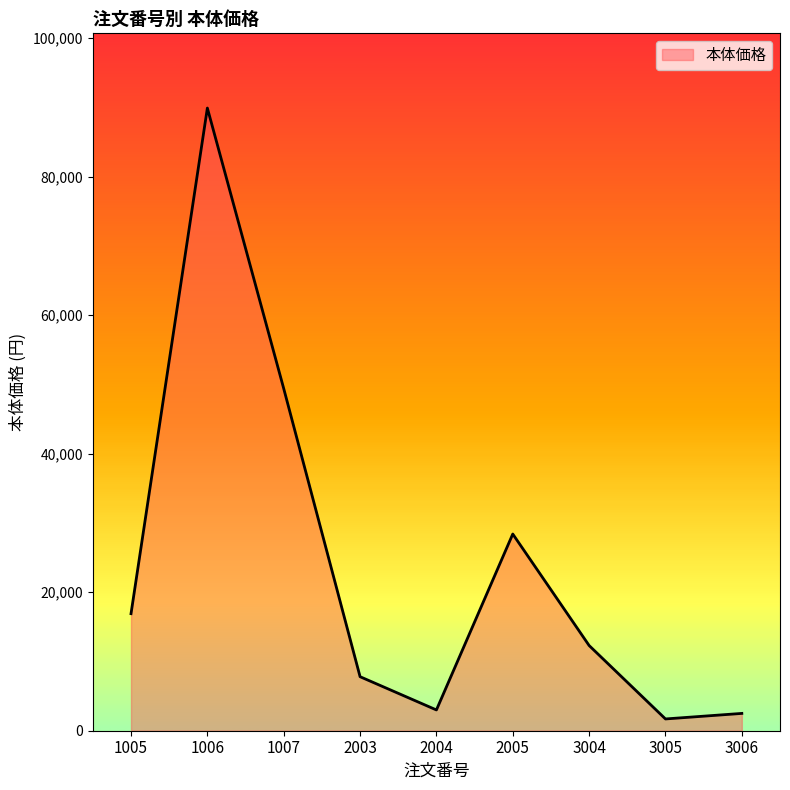

The chart shows a value of 27940 at 1005. True or false?

False